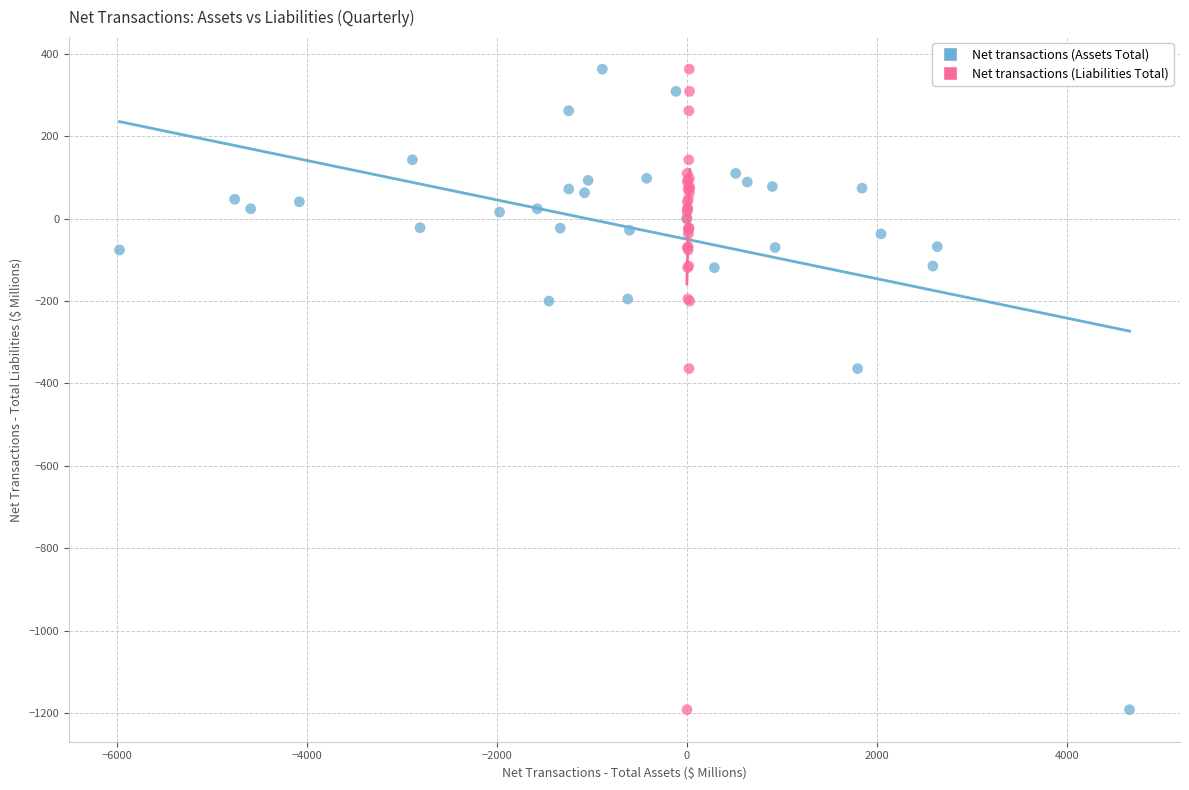

What are all the series names shown in the legend?

Net transactions (Assets Total), Net transactions (Liabilities Total)